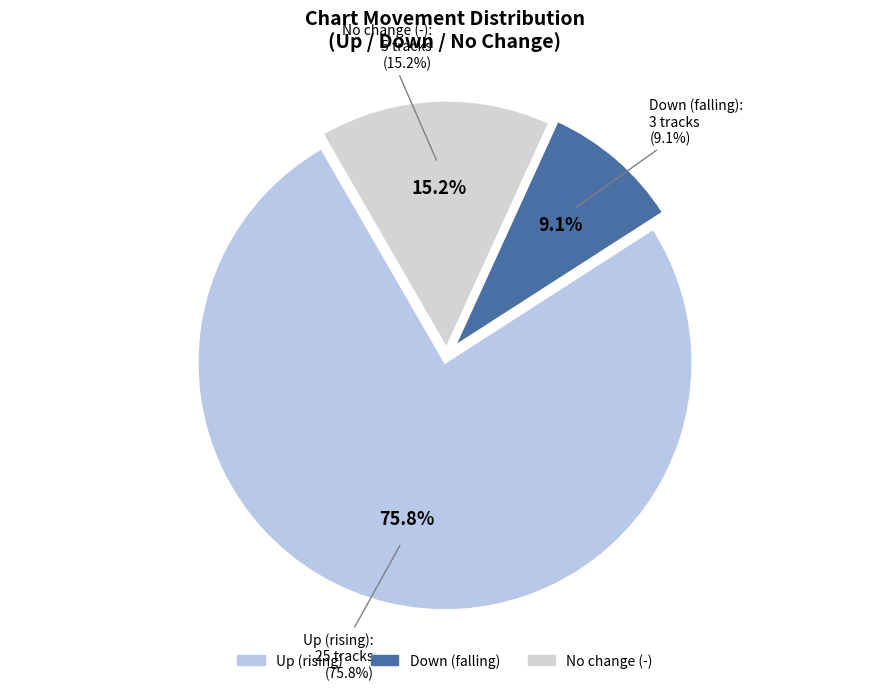

Is down the majority of the pie?

No